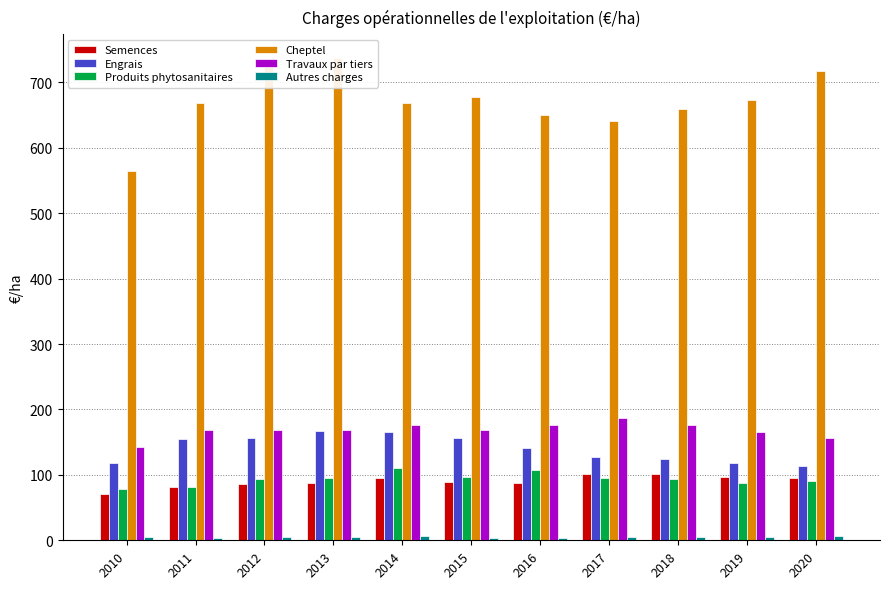

How many series are shown in this chart?

6